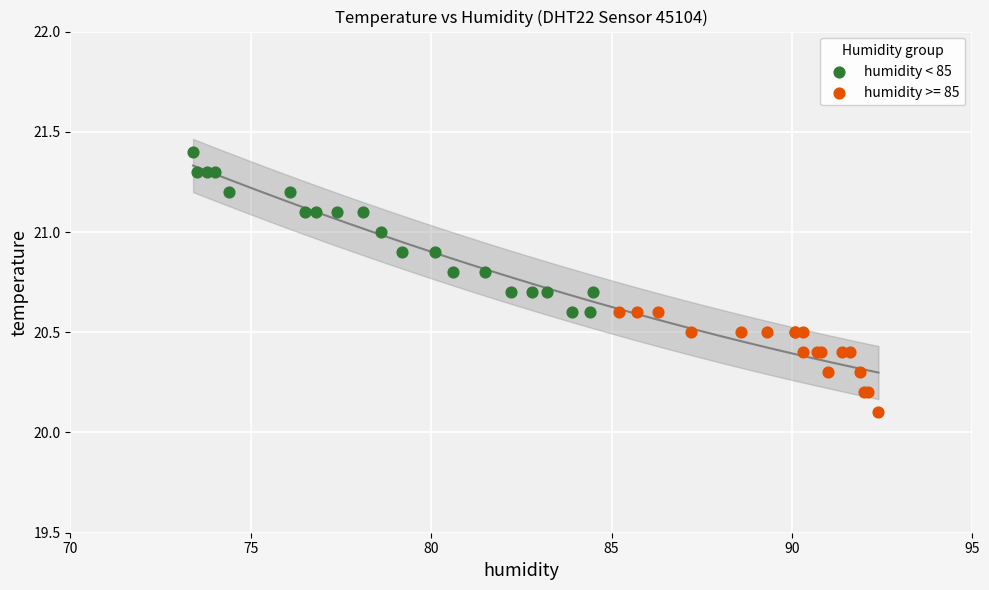

Which series contains the highest Y value?

humidity < 85